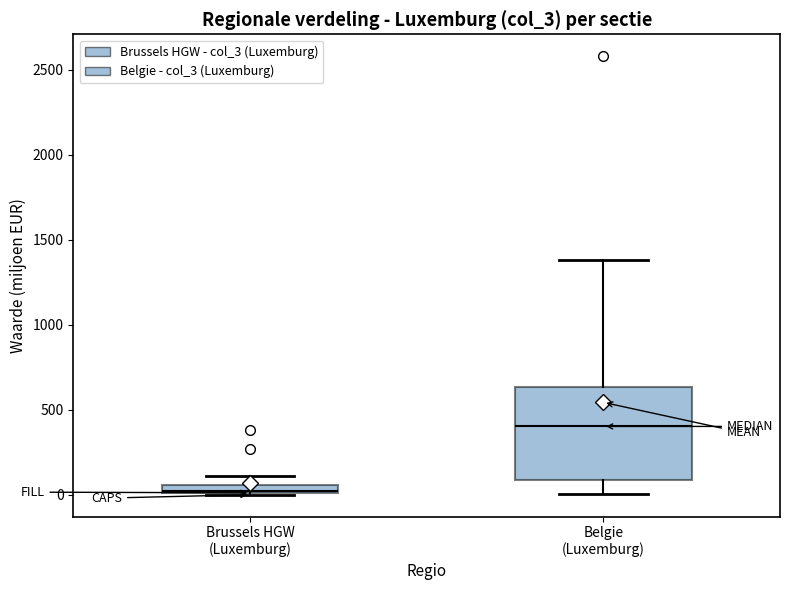

Comparing the boxes themselves (not the whiskers), which one is the tallest?

Belgie (Luxemburg)